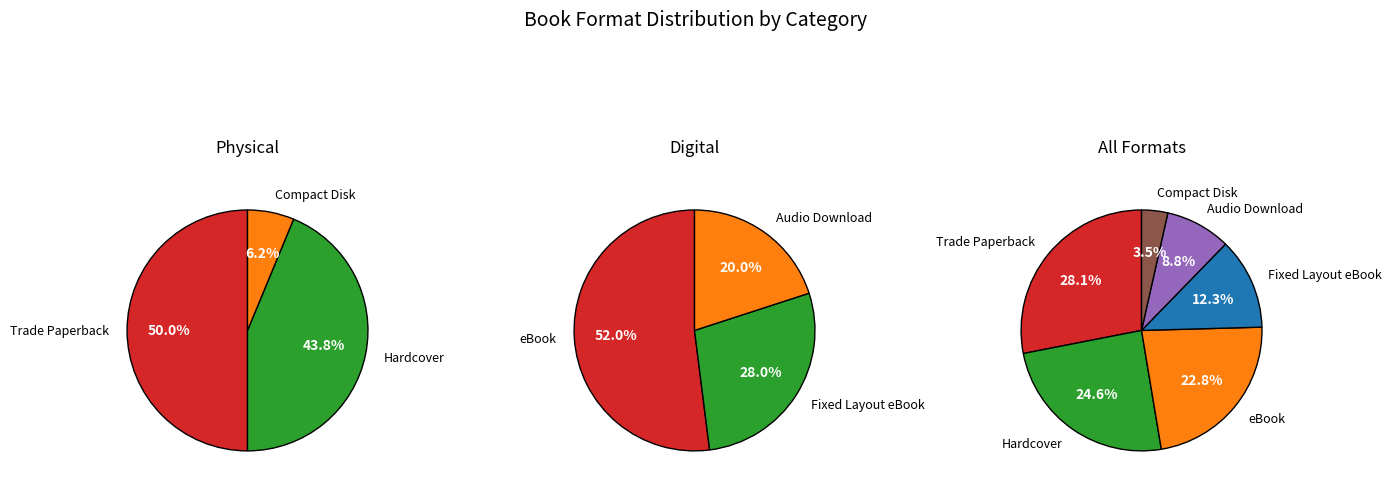

How much of the chart is everything except Hardcover?

75.4%